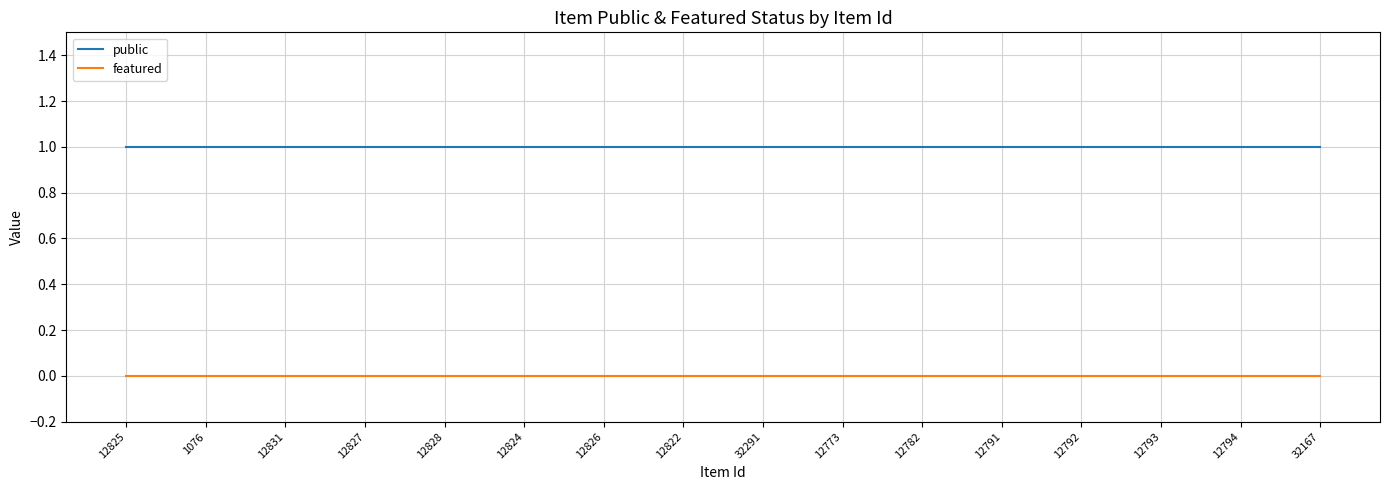

Reading right to left, extract all data points from this chart.

public: 1	1	1	1	1	1	1	1	1	1	1	1	1	1	1	1
featured: 0	0	0	0	0	0	0	0	0	0	0	0	0	0	0	0